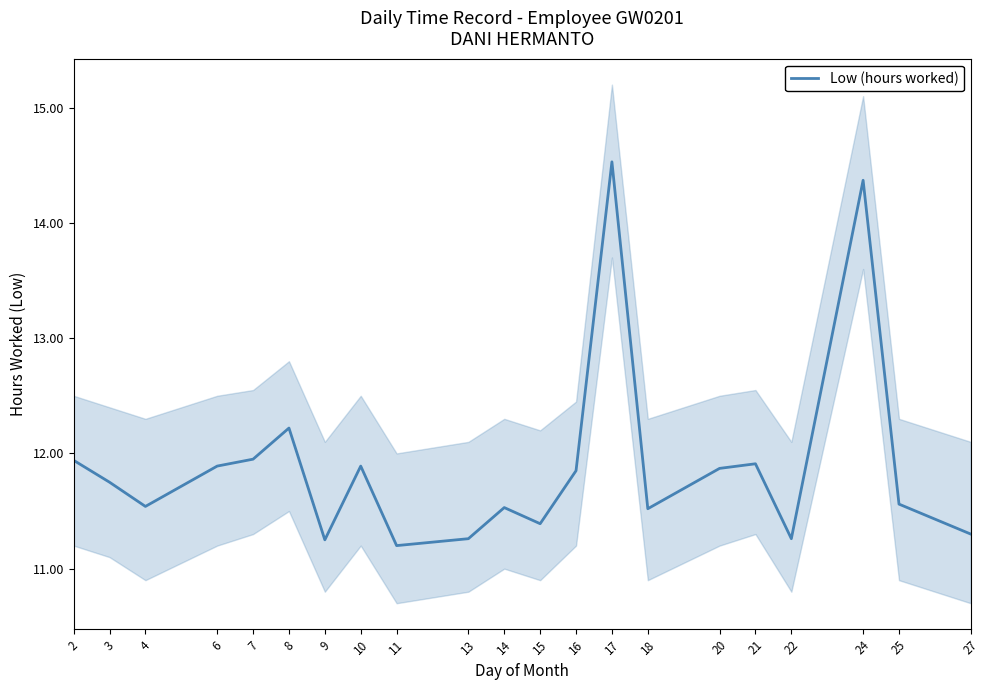

True or false: there are more than 1 points higher than both neighbors.

True